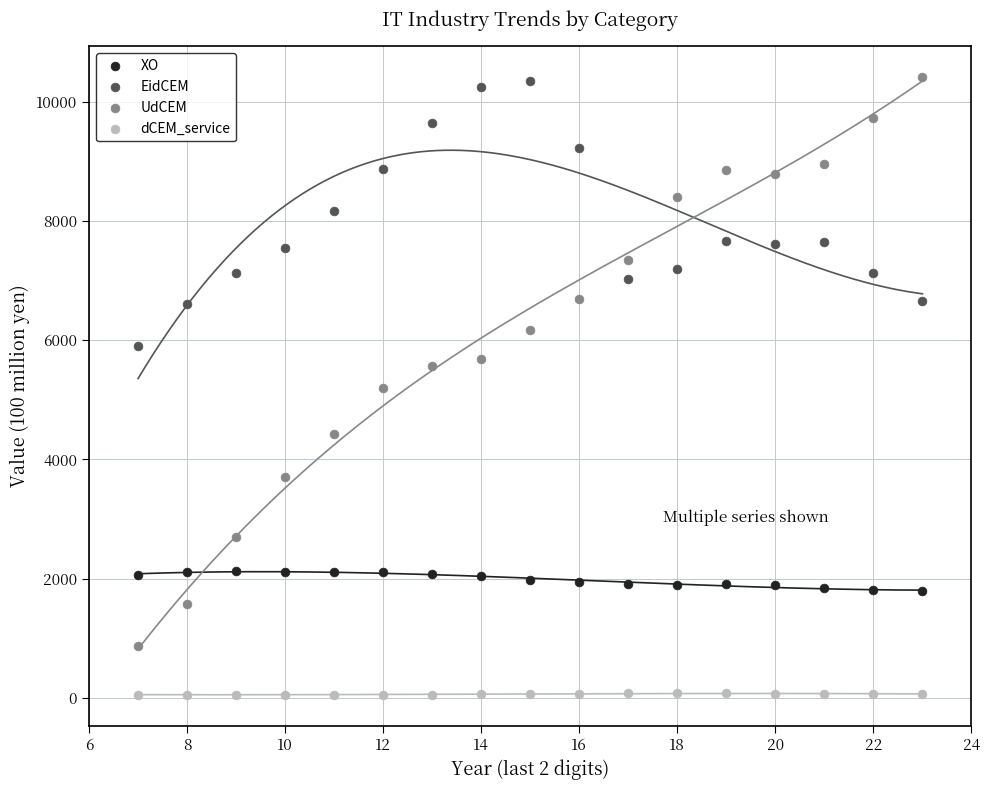

What is the X range (max minus min) for the scatter plot?

16